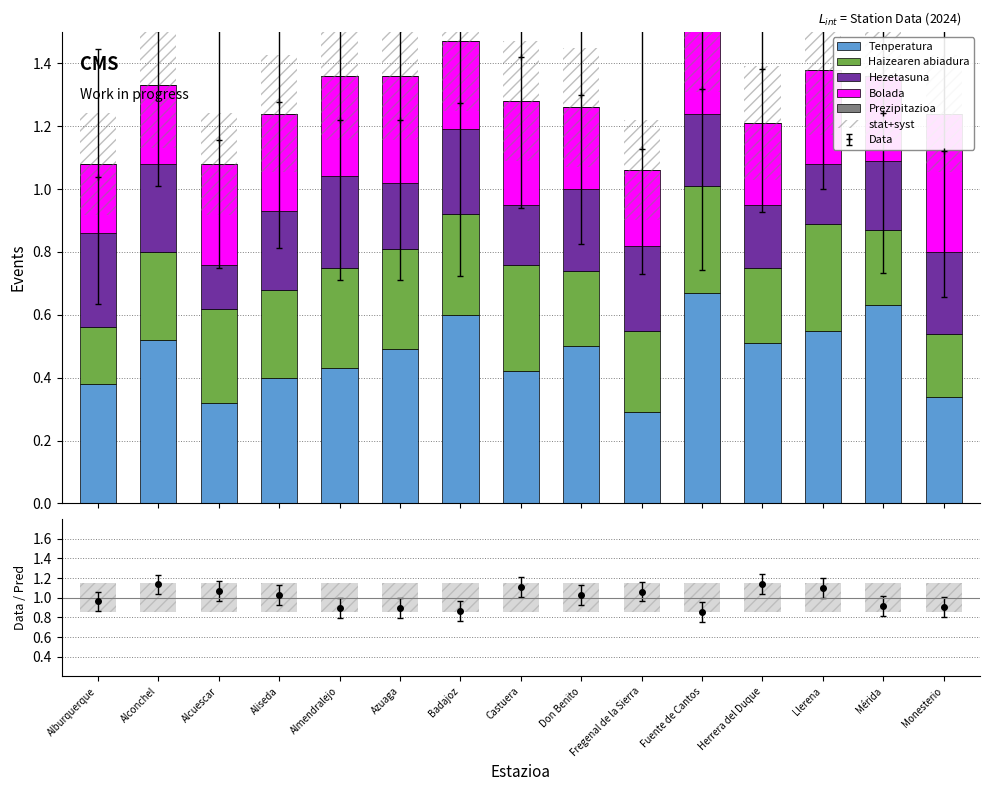

What is the sum of the Hezetasuna values at Alcuescar and Aliseda?

0.4